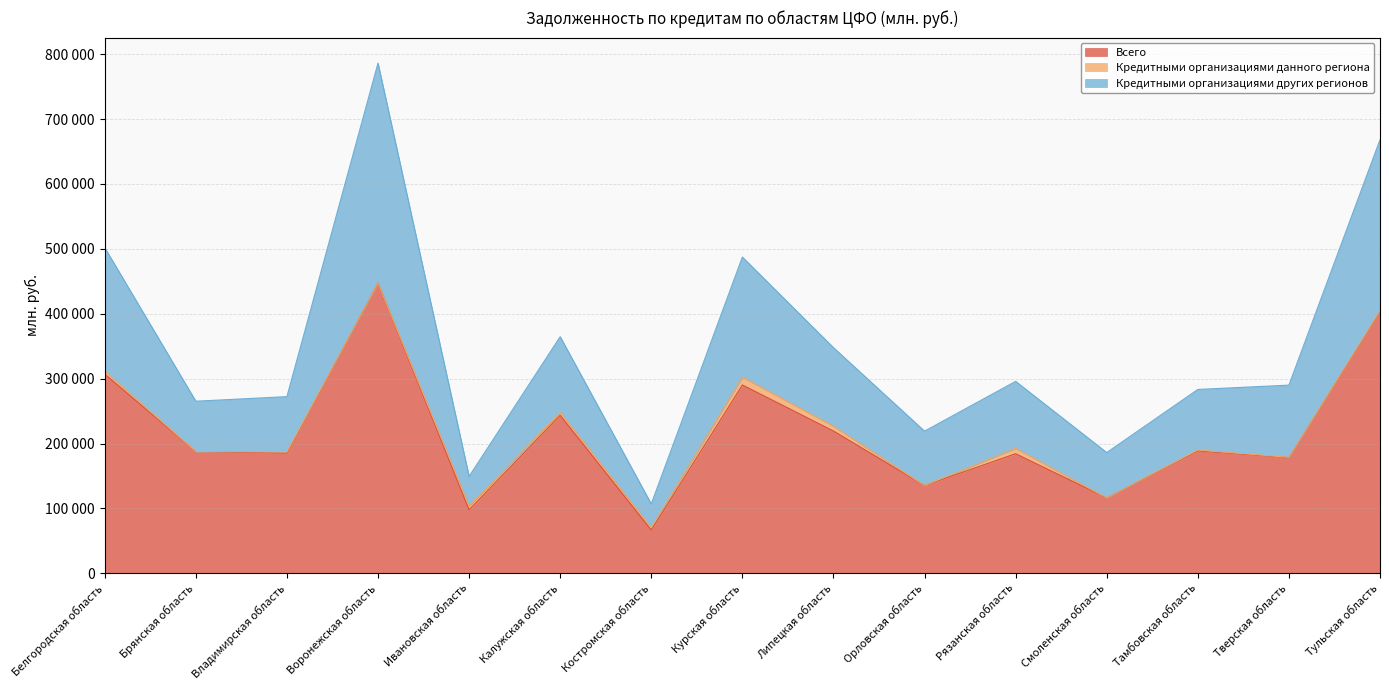

What is the value of the Кредитными организациями других регионов point at the 11th from the left?

295788